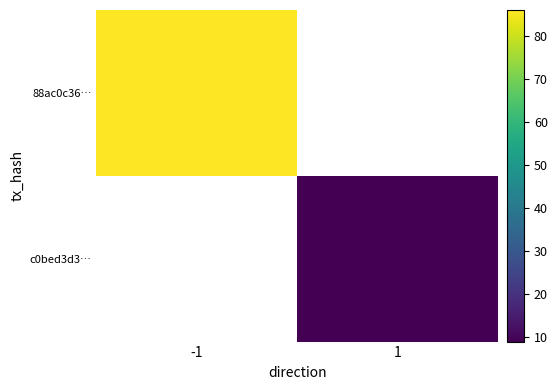

Which series has the widest spread of values?

88ac0c36…